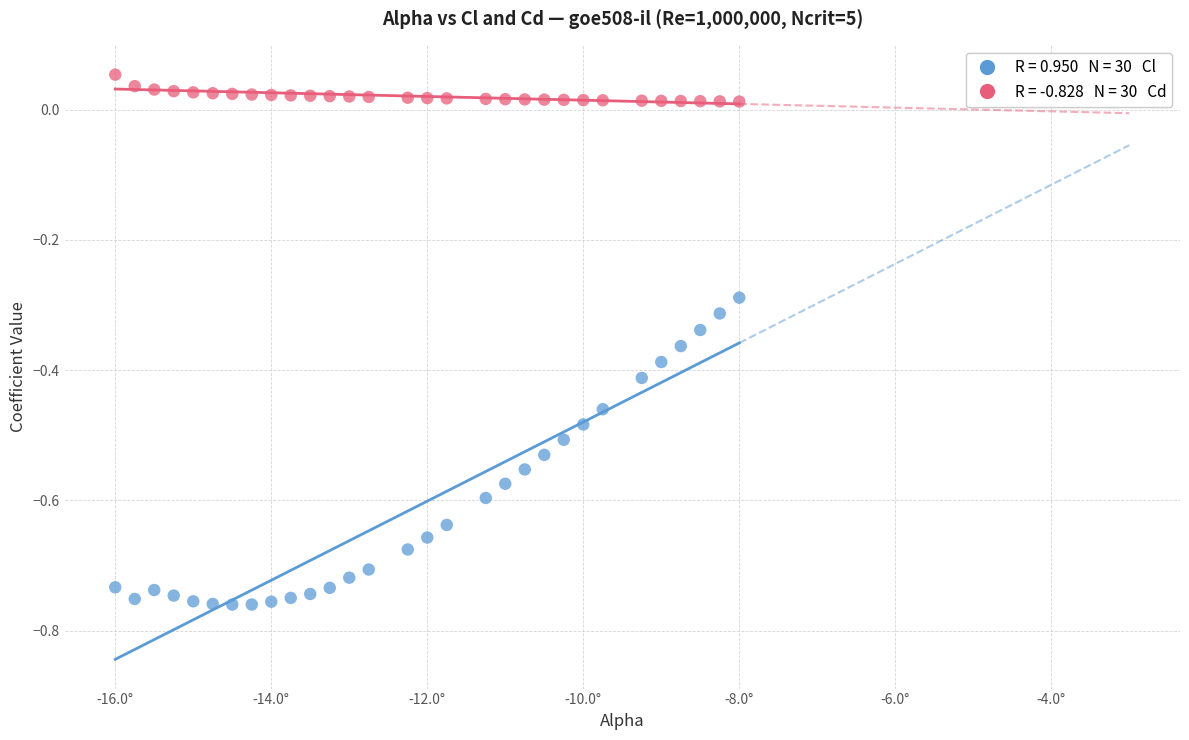

Across all data points, what is the range of Y values (max minus min)?

0.8